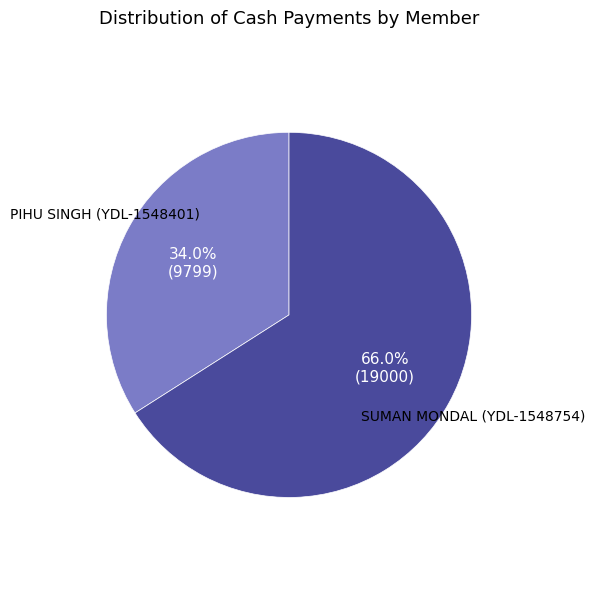

Is there any slice that represents more than half of the pie?

Yes